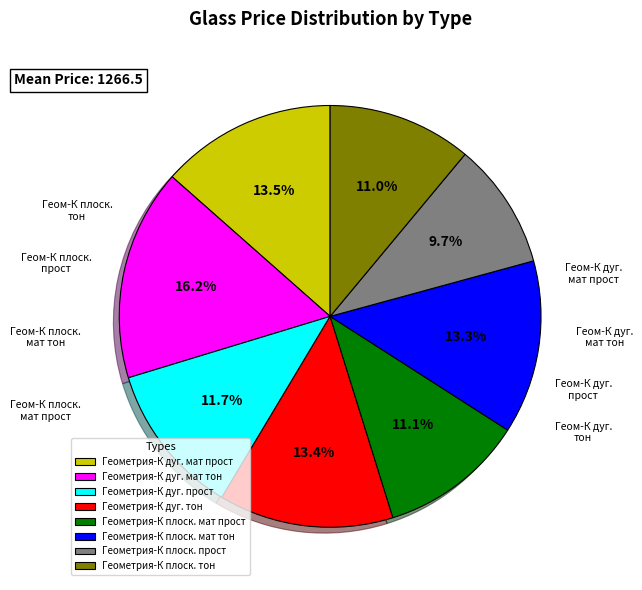

What is the ratio of the value at Геометрия-К дуг. мат прост to the value at Геометрия-К дуг. тон?

1.0